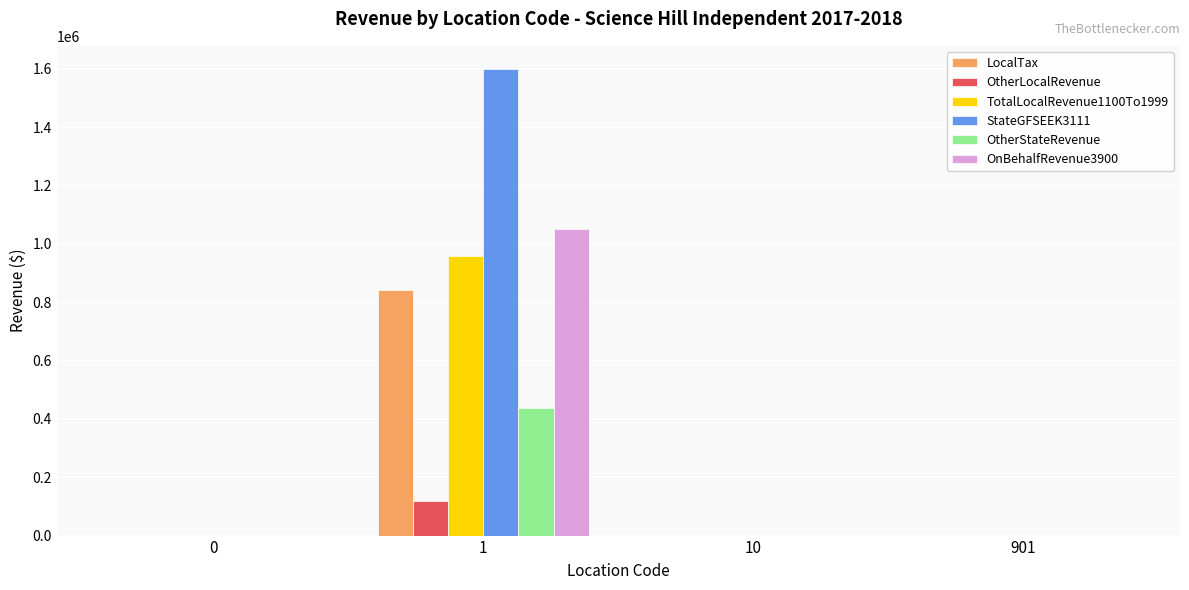

How many groups of bars are there?

4